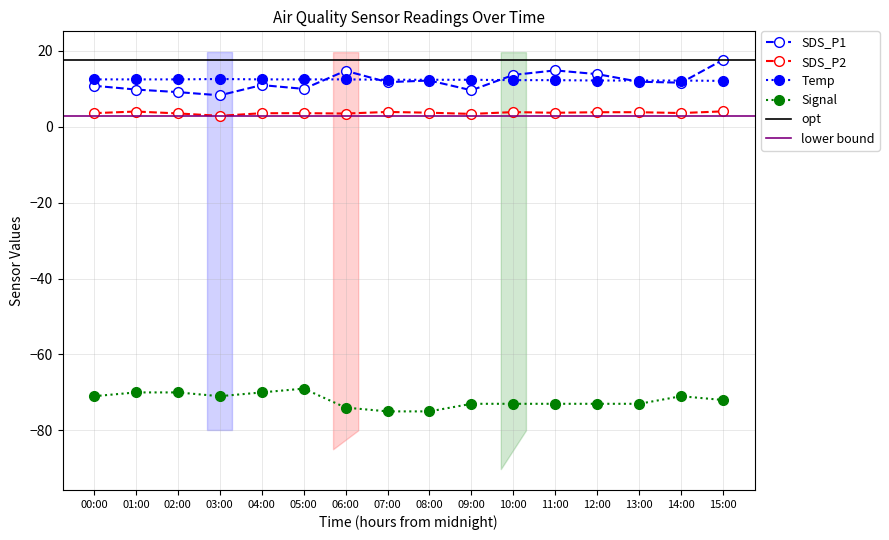

What is the maximum value for Temp?

12.6